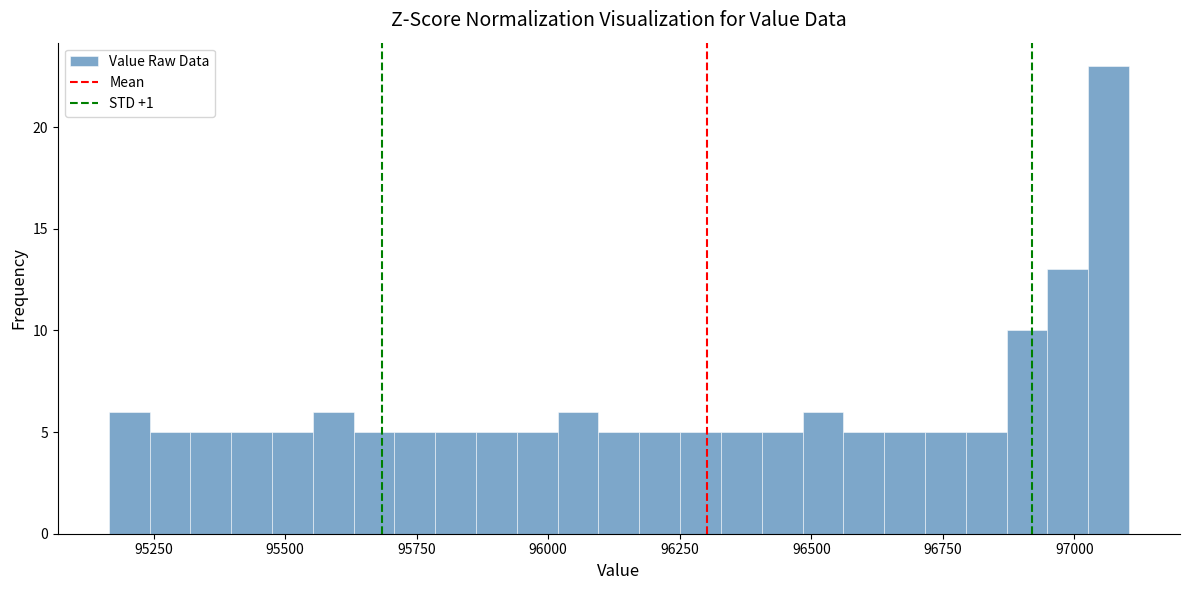

Around what value on the x-axis is the tallest bar? Give the approximate position of its centre, as read against the axis.

97050